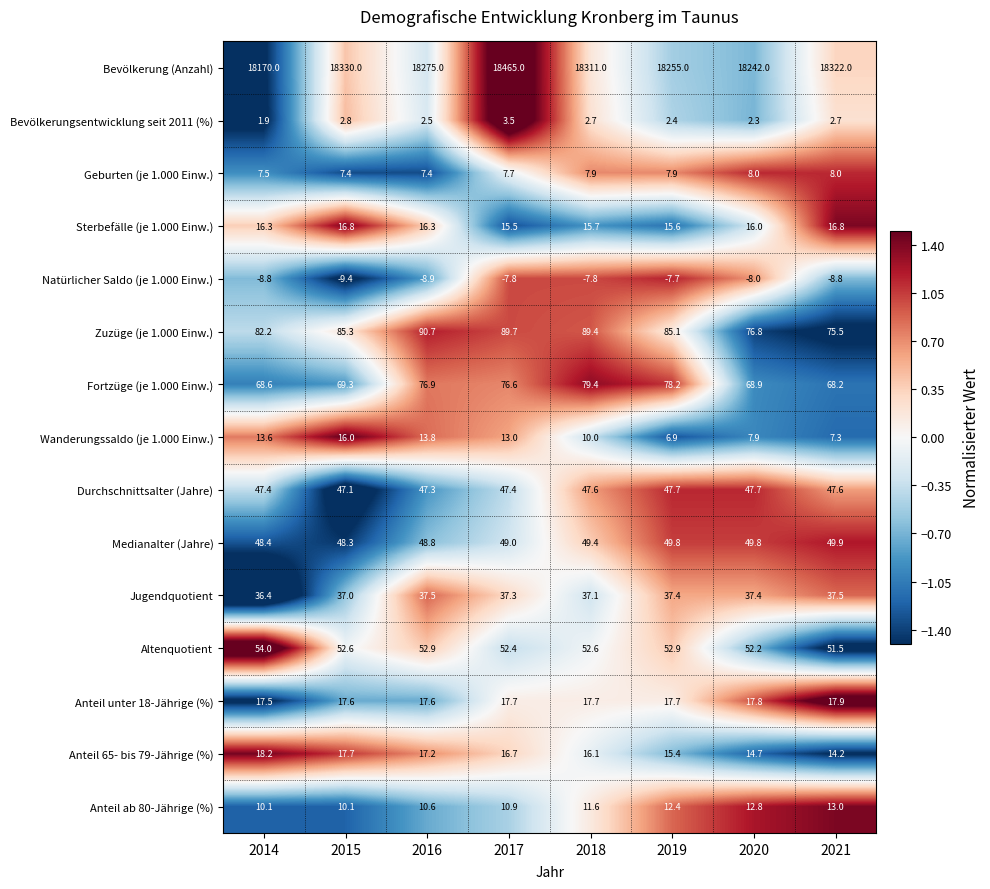

What is the difference between the maximum and minimum values in the Jugendquotient series?

1.1